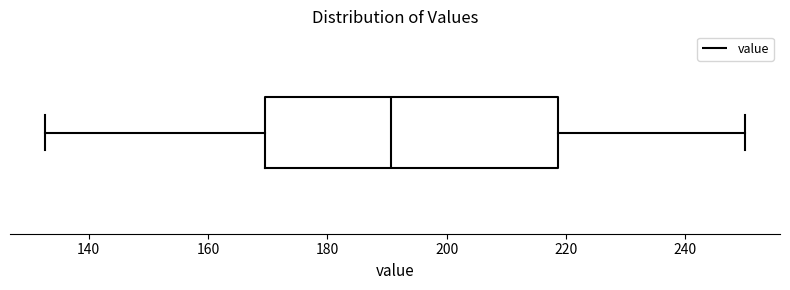

Read this box plot against the x-axis: the position of the median line, the range covered by the box, and the ends of both whiskers. The values are not printed on the chart, so give them approximately, as read against the axis.

median 190, box 170 to 218, whiskers 132 to 250